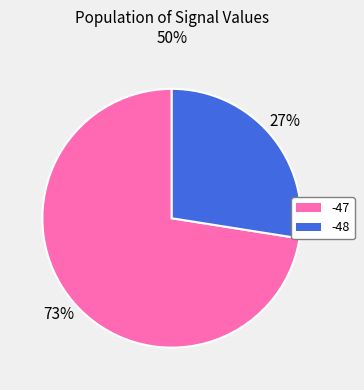

Does any single category account for the majority?

Yes